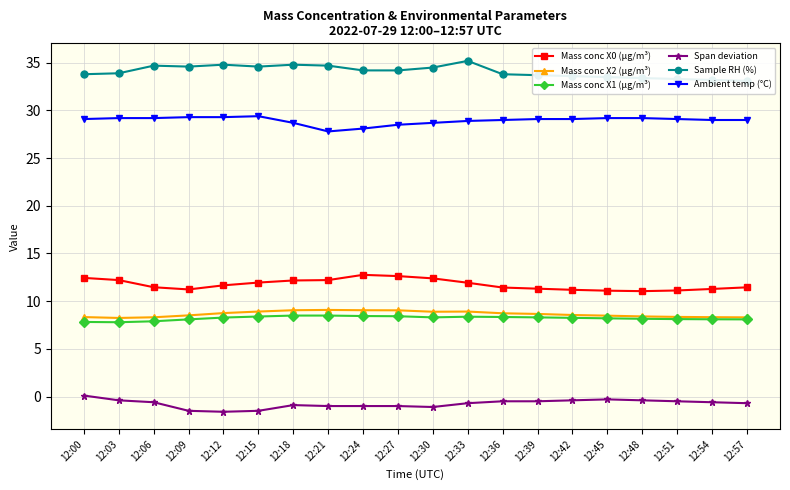

What is the spread (max minus min) of values at 12:00?

33.7